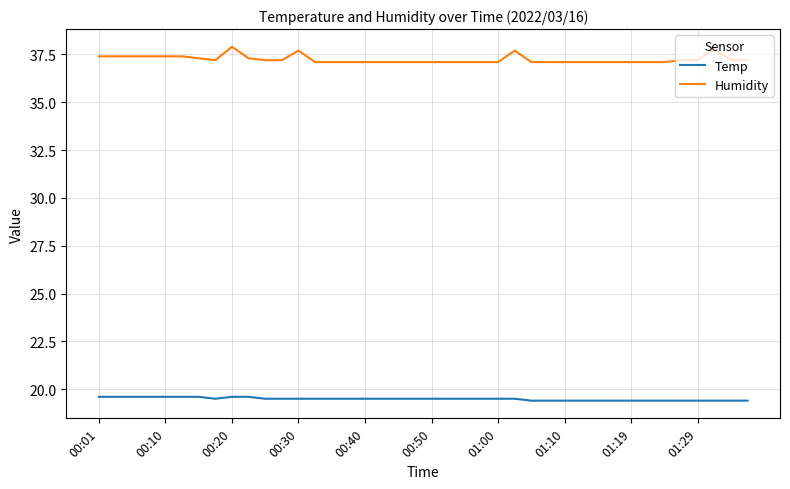

True or false: Humidity and Temp intersect in this chart.

False